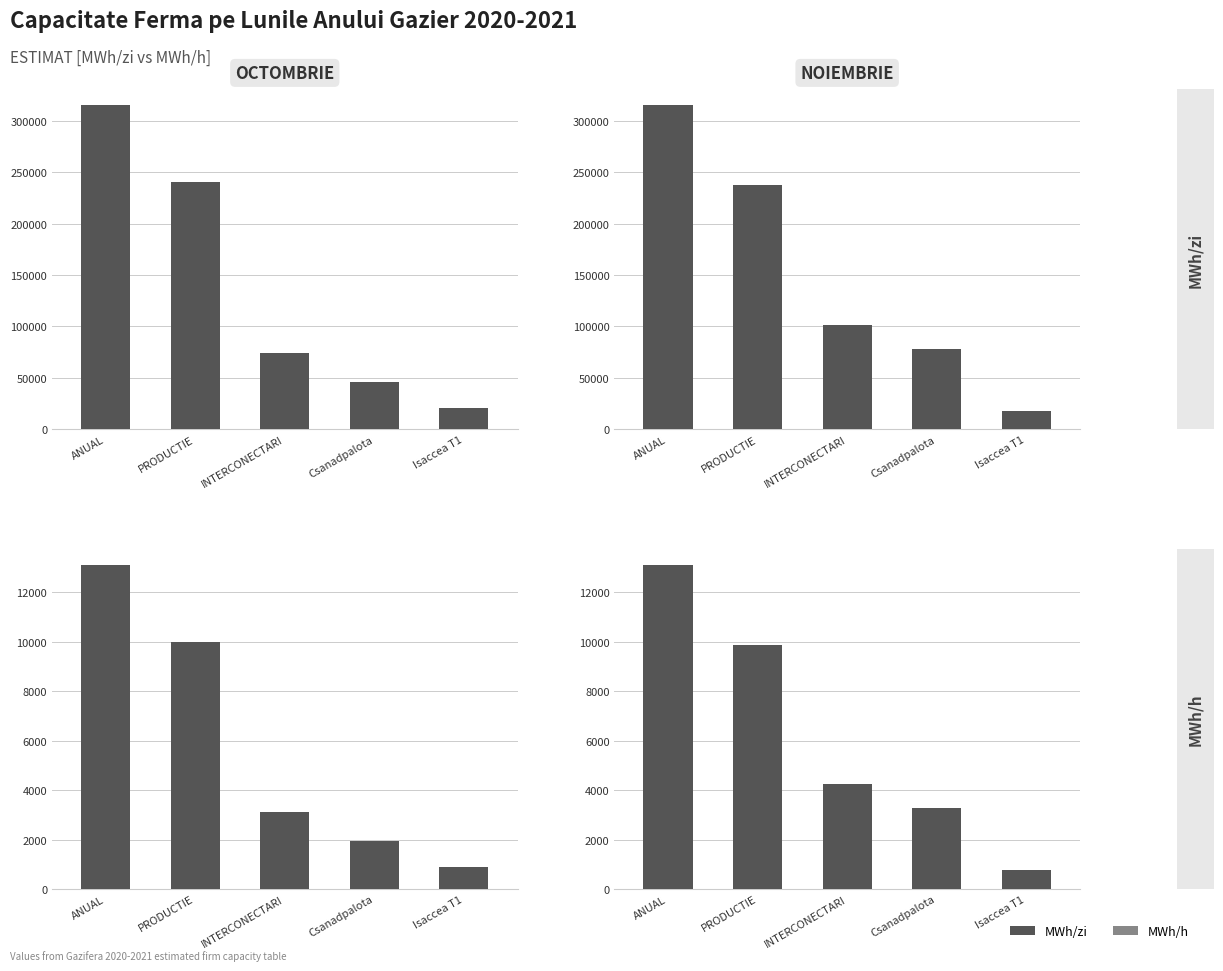

Which series has the largest total across all categories?

MWh/zi